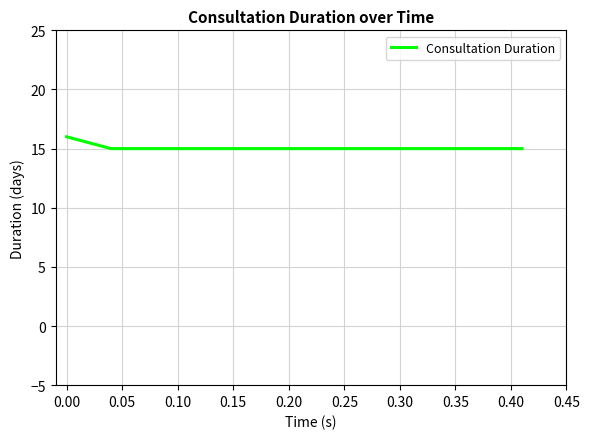

What is the difference between the maximum and minimum values?

1